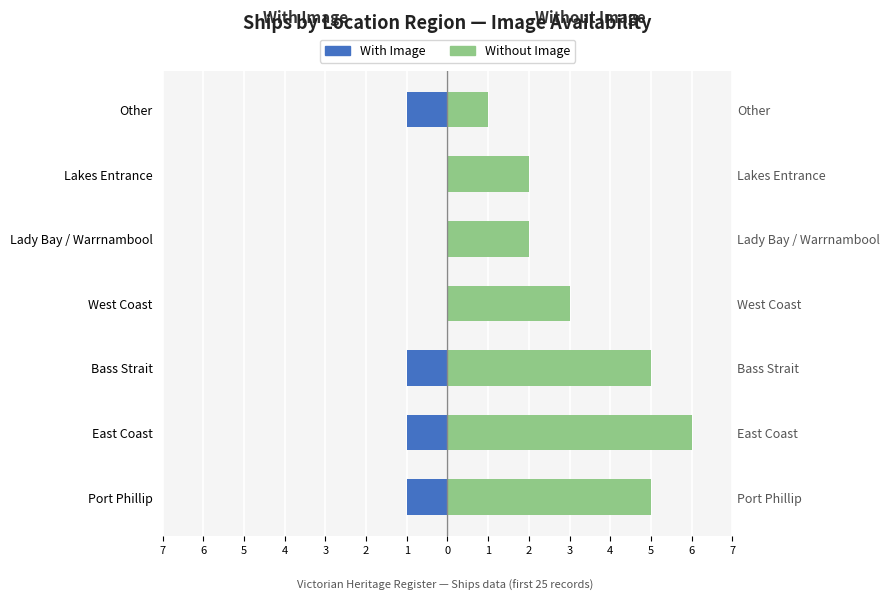

Rank the series at 3 from lowest to highest value.

With Image, Without Image